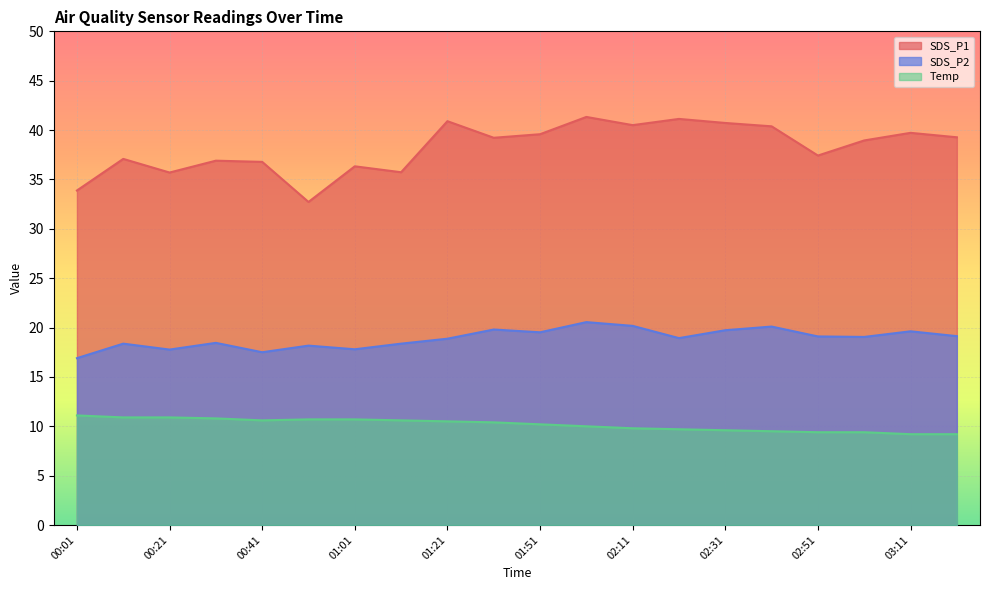

True or false: SDS_P2 has more than 2 points higher than both neighbors.

True